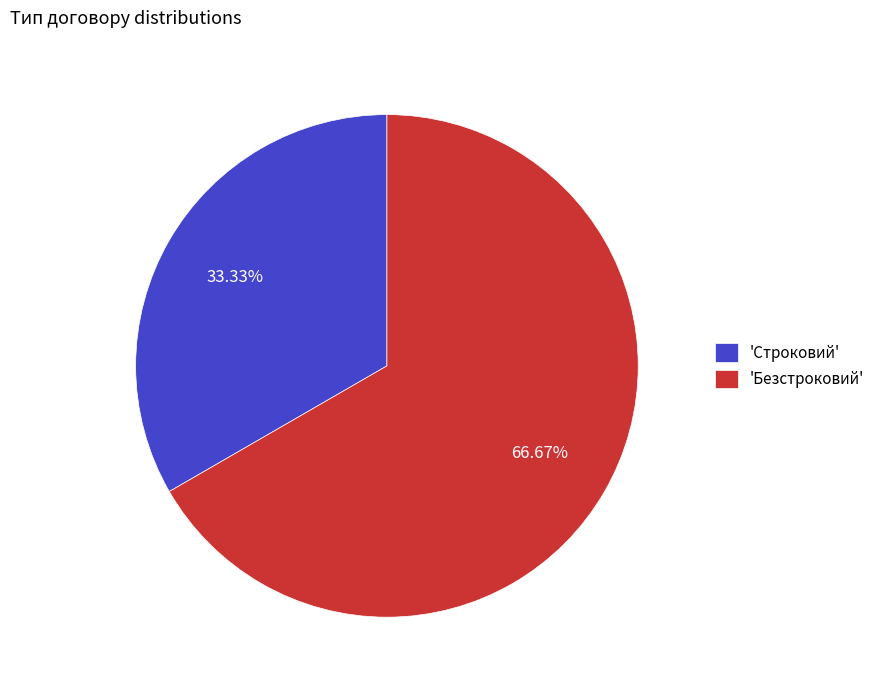

To the nearest percent, what is the average slice percentage?

50%